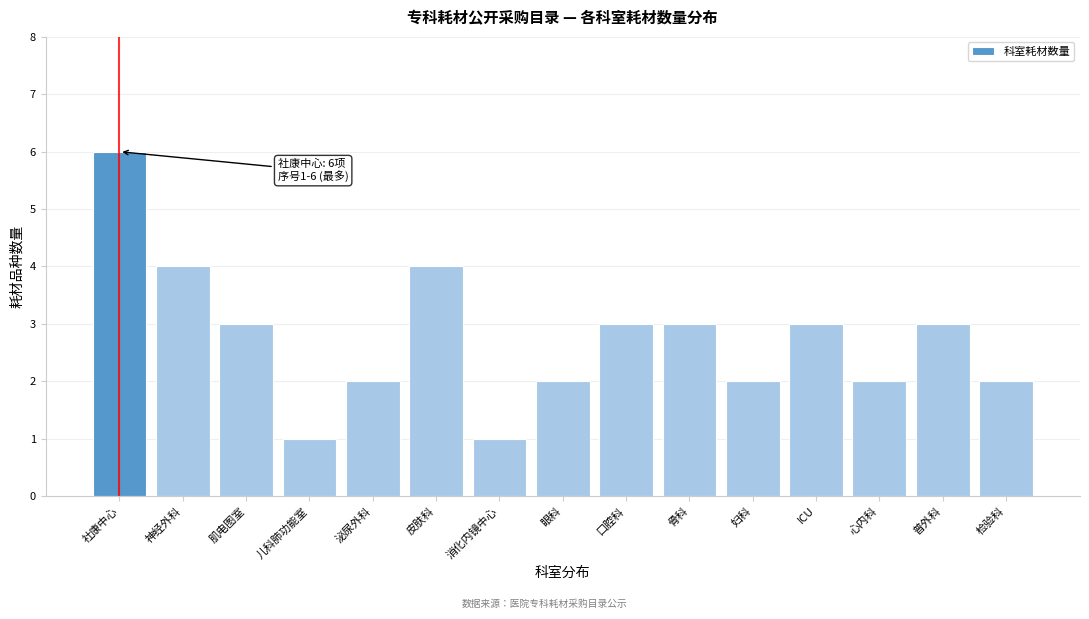

Reading left to right, extract all data points from this chart.

6	4	3	1	2	4	1	2	3	3	2	3	2	3	2